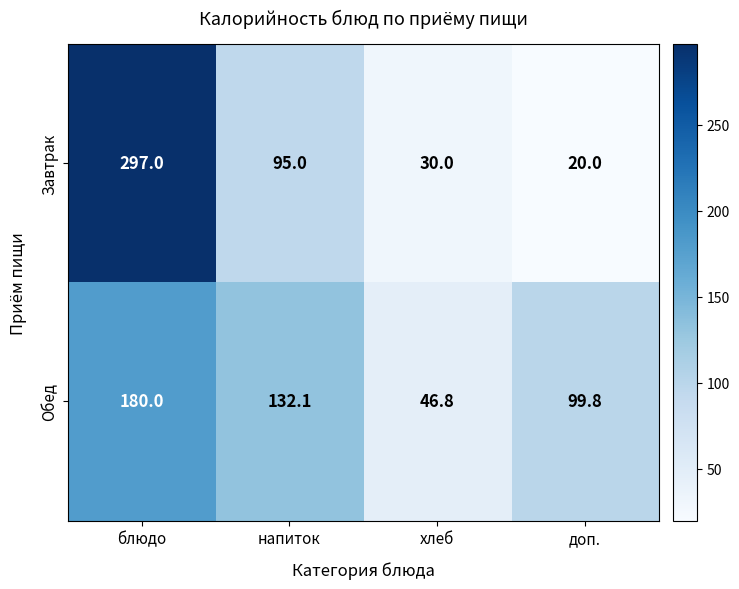

Where does the Завтрак series first go above 95?

блюдо